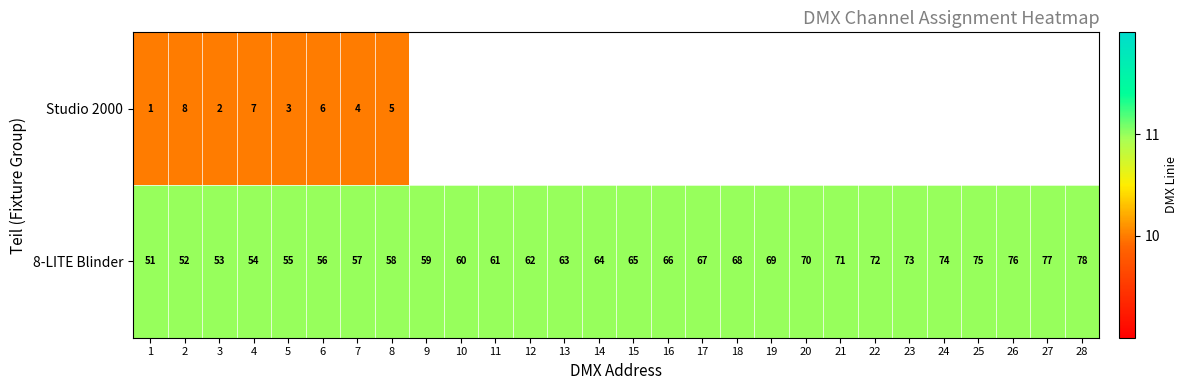

Is it true that 8-LITE Blinder equals 39 at 13?

False